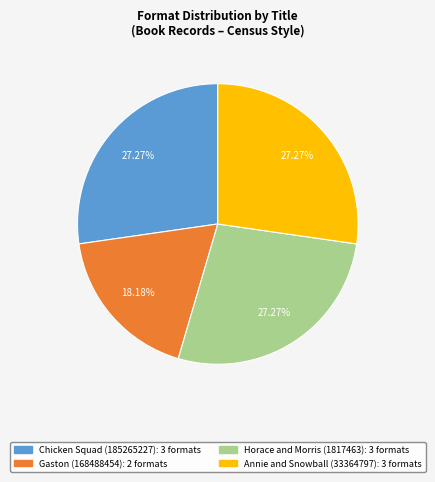

Does Annie and Snowball (33364797) account for over 50% of the chart?

No